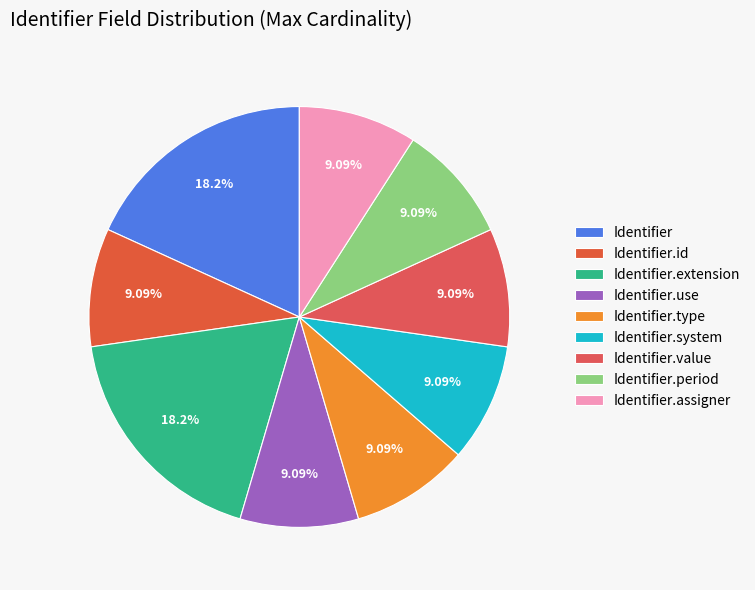

How many segments does this pie chart have?

9